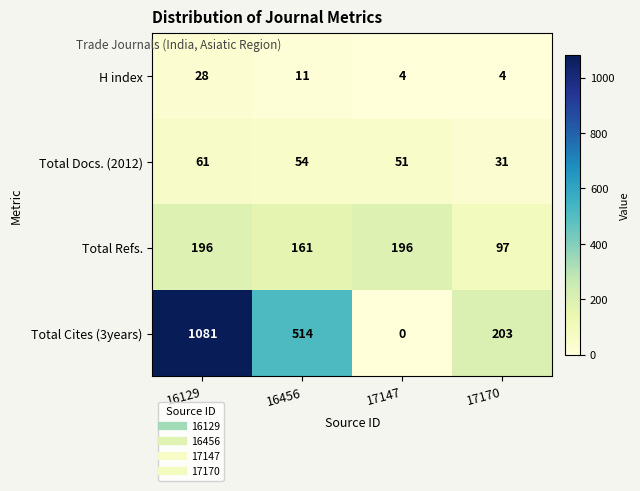

True or false: Total Docs. (2012) has a value of 54 at 16456.

True